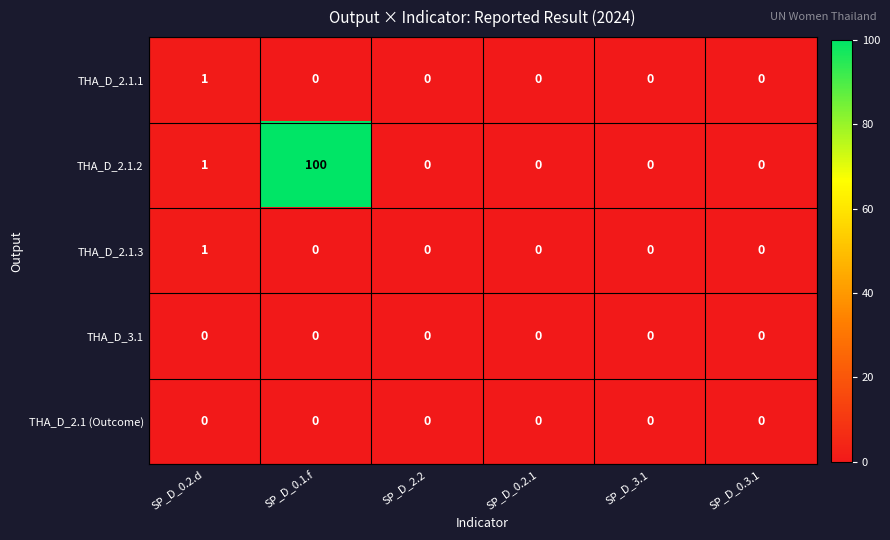

At which category does the chart reach its peak across all series?

SP_D_0.1.f